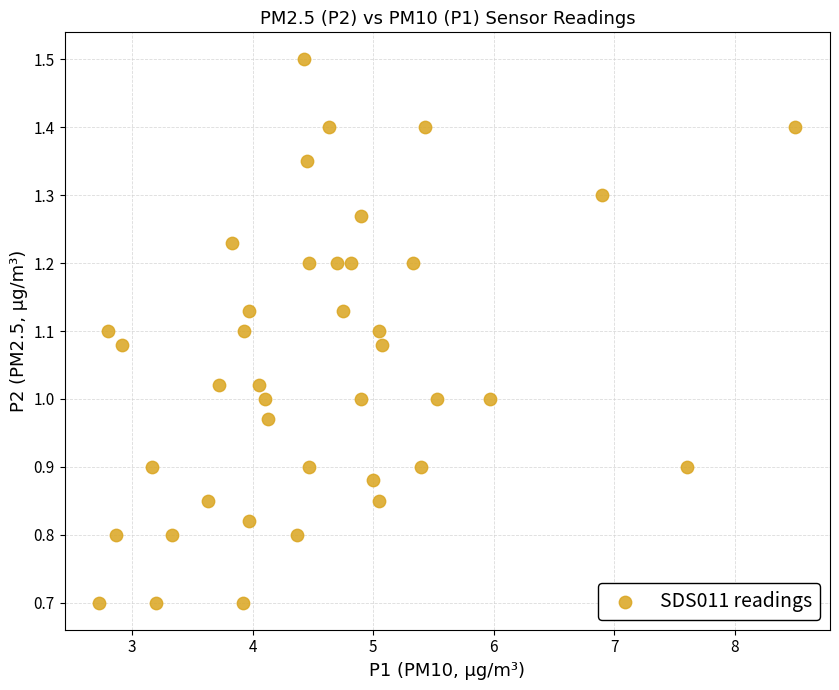

What is the range of X values (max minus min)?

5.8